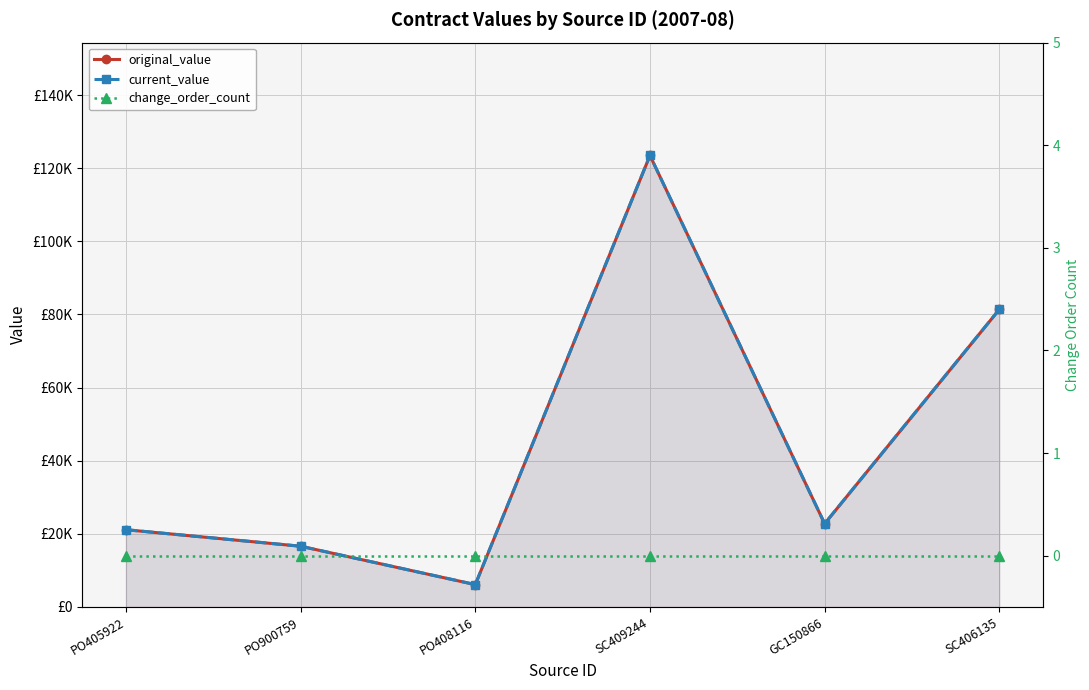

What is the label of the 6th point from the left?

SC406135